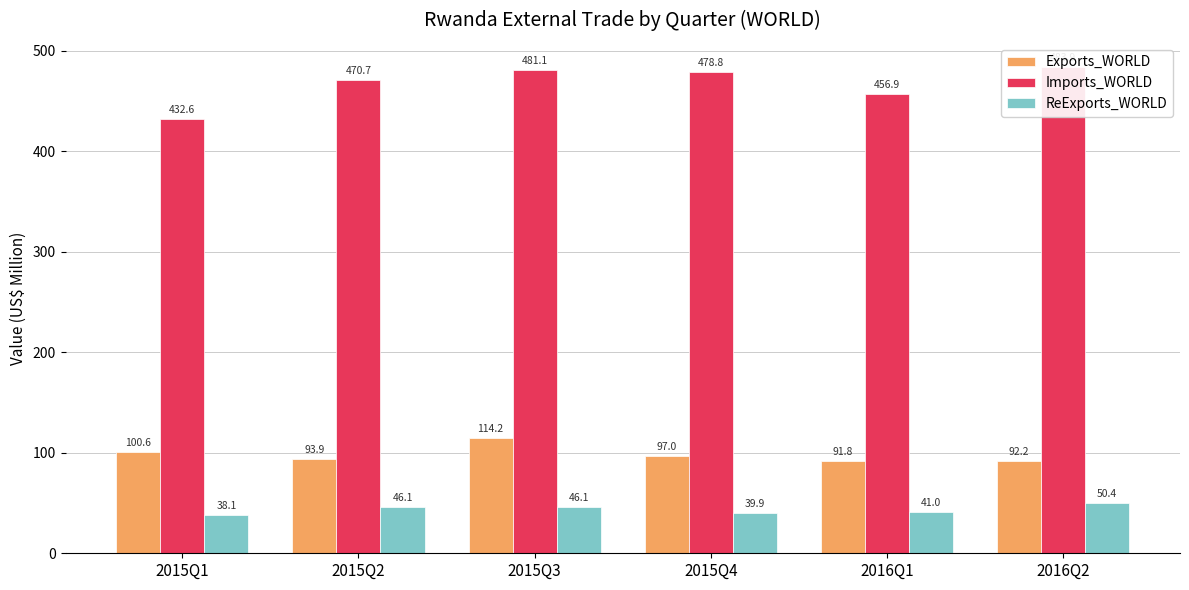

Is it true that ReExports_WORLD equals 65.3 at 2015Q1?

False